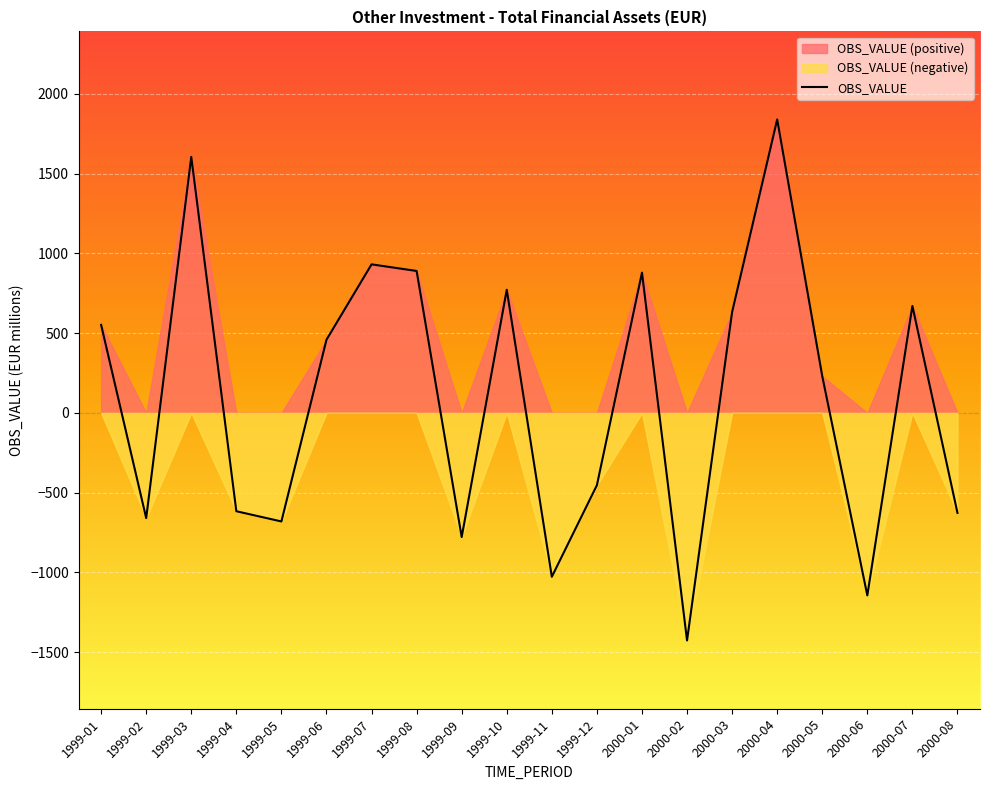

What is the greatest value displayed?

1840.3